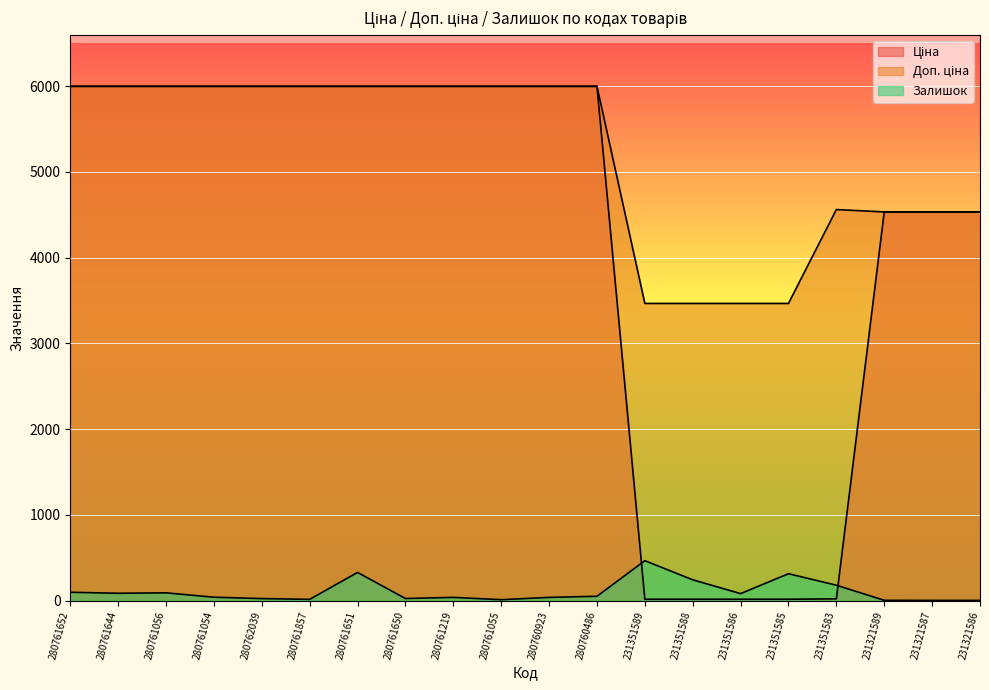

Which series has the largest total across all categories?

Доп. ціна